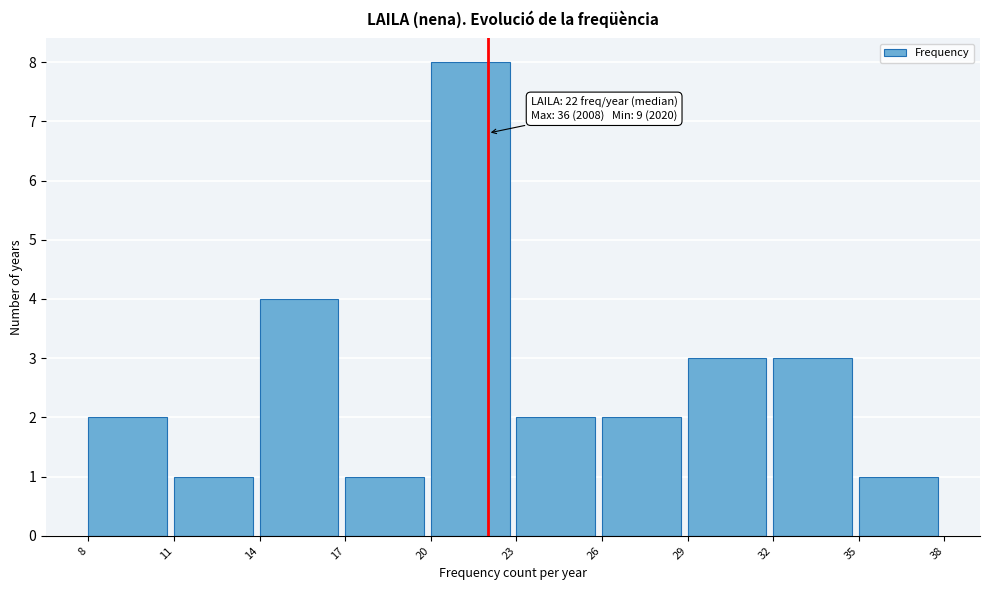

Which range on the x-axis has the tallest bar?

20 to 23